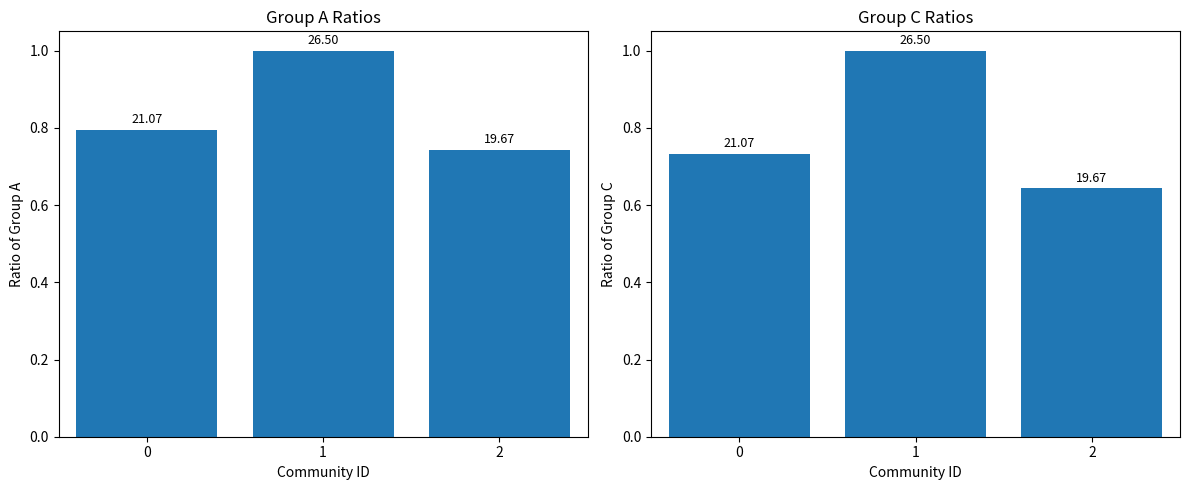

What is the value of the Above ground bar at the 2nd from the left?

1.0